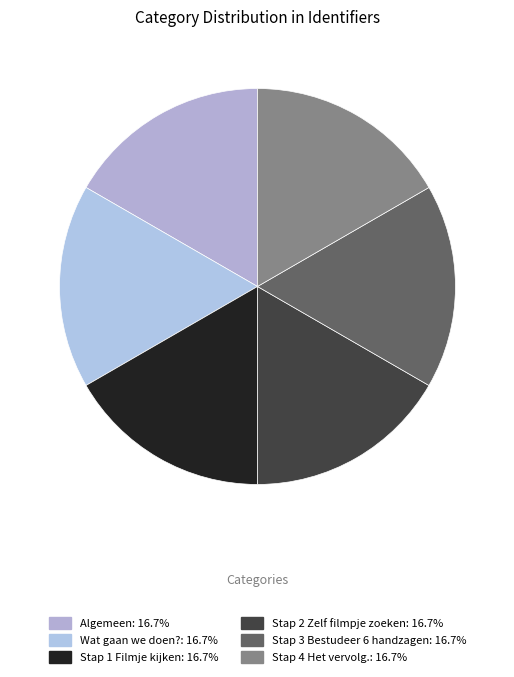

Which slice is the smallest?

Algemeen